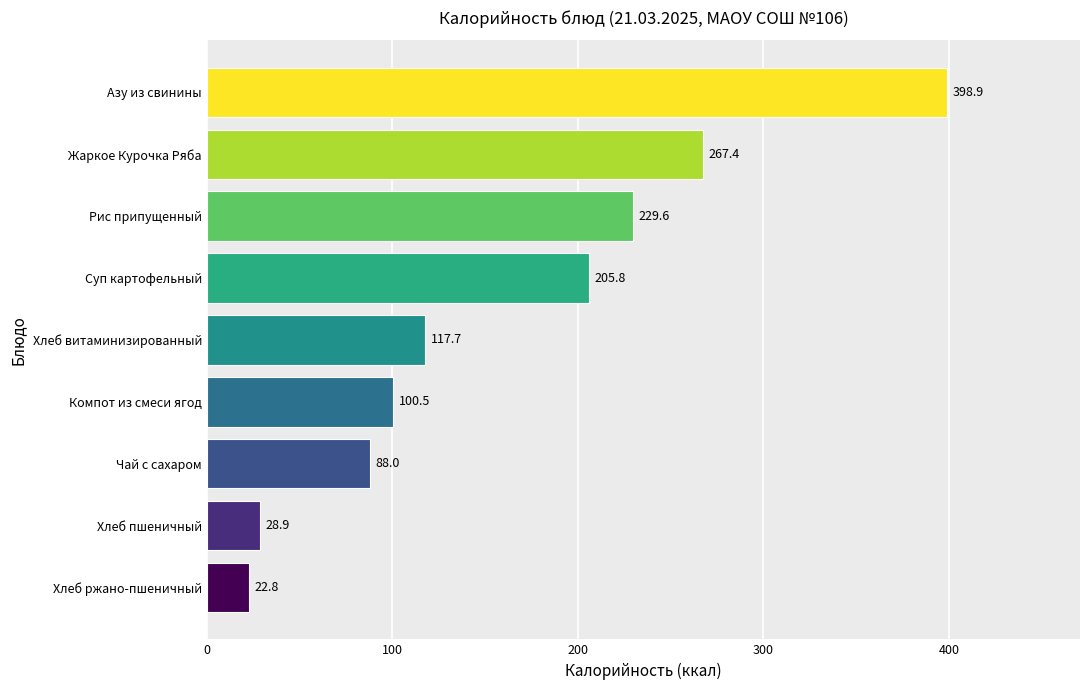

What value does the data have at Рис припущенный?

229.6